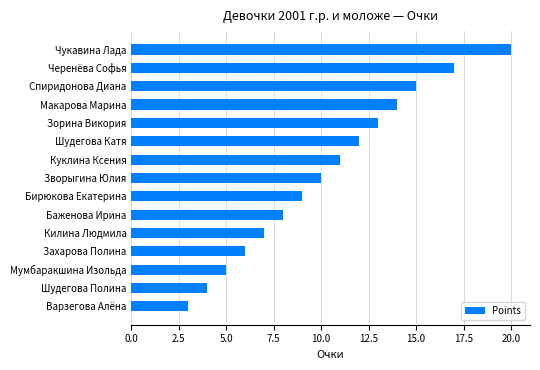

What is the change in value from Чукавина Лада to Баженова Ирина?

-12